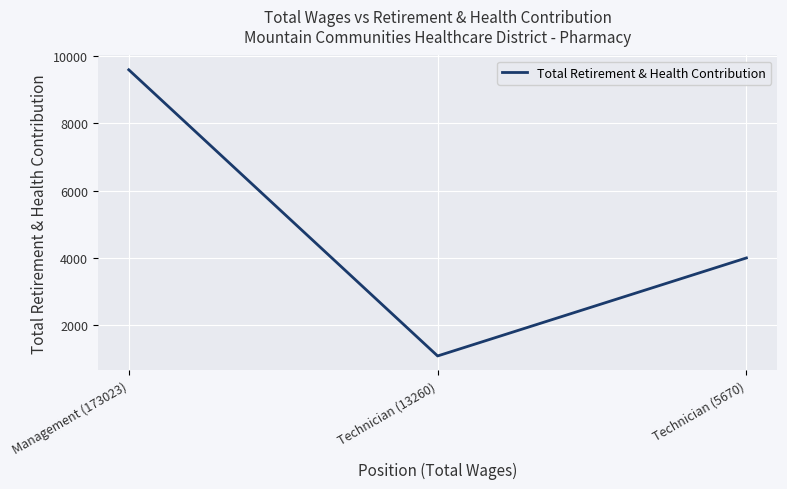

Where is the data nearest to the value 5342?

Technician (5670)